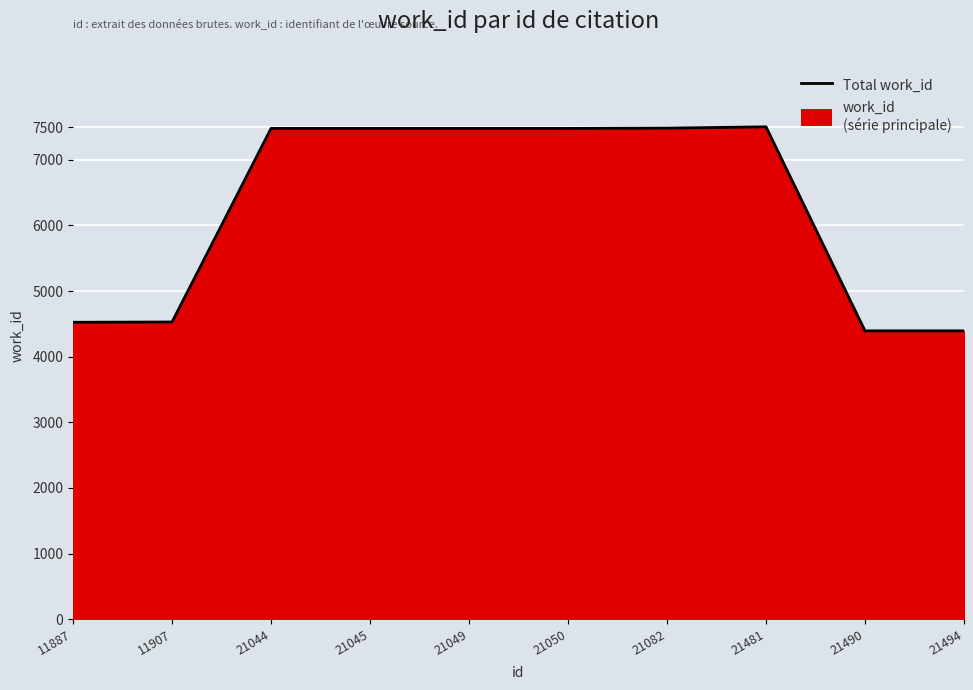

How many points are higher than both their immediate neighbors (excluding endpoints)?

1